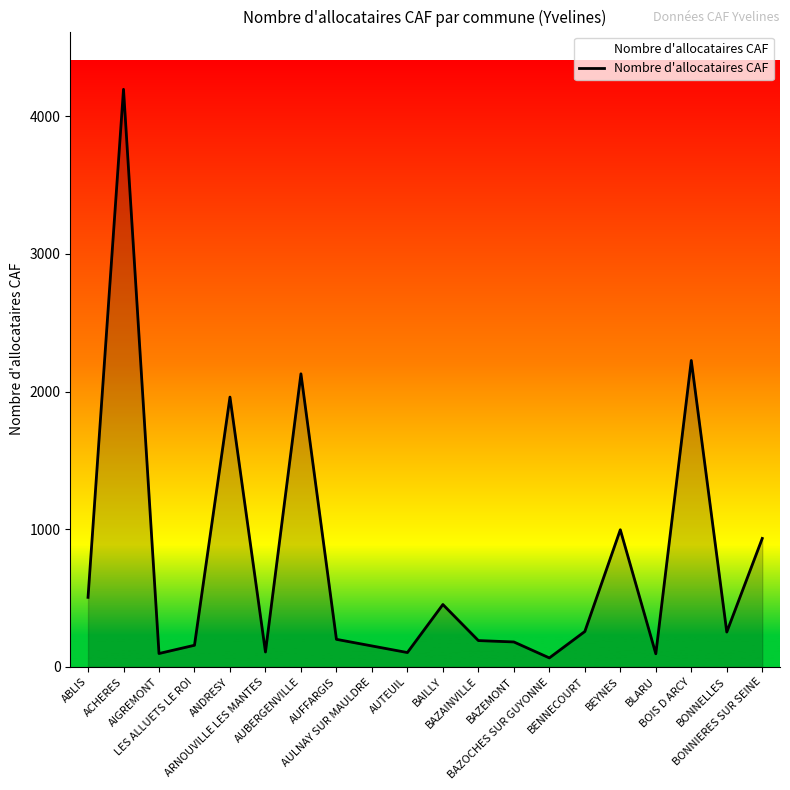

Which category has the highest value across all series?

ACHERES